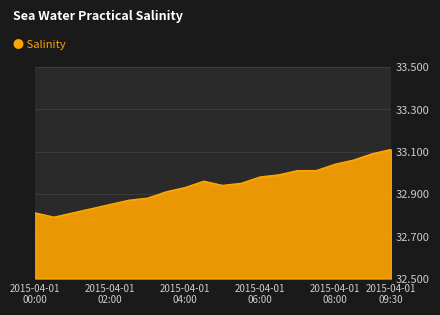

What is the difference between the maximum and minimum values?

0.3